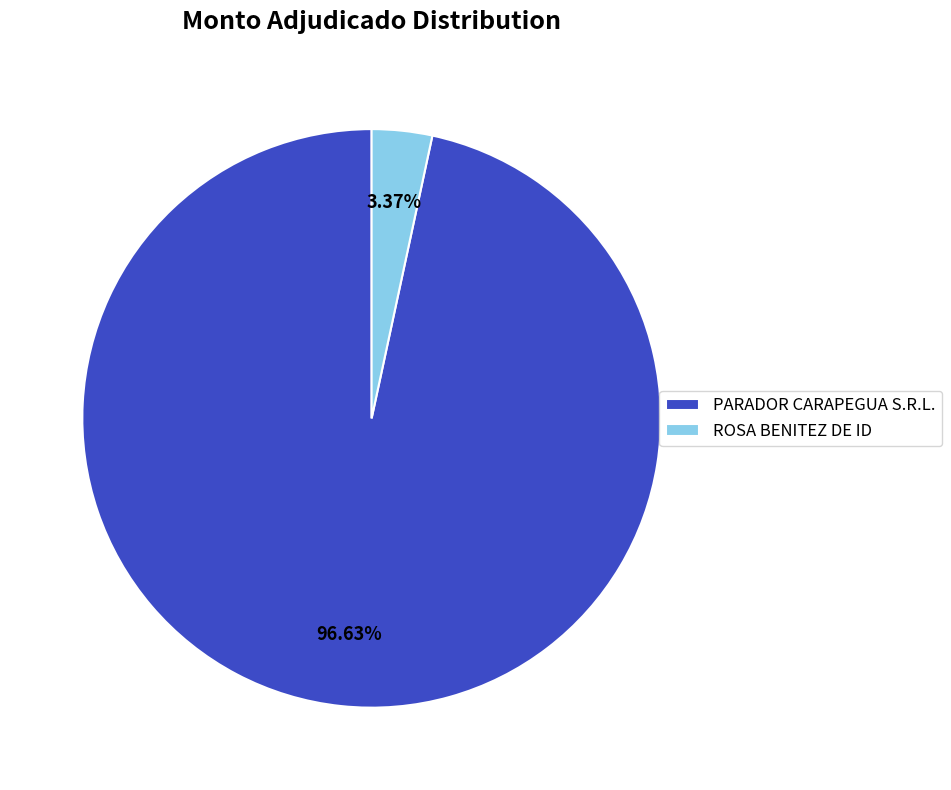

To the nearest percent, what is the combined percentage of ROSA BENITEZ DE ID and PARADOR CARAPEGUA S.R.L.?

100%